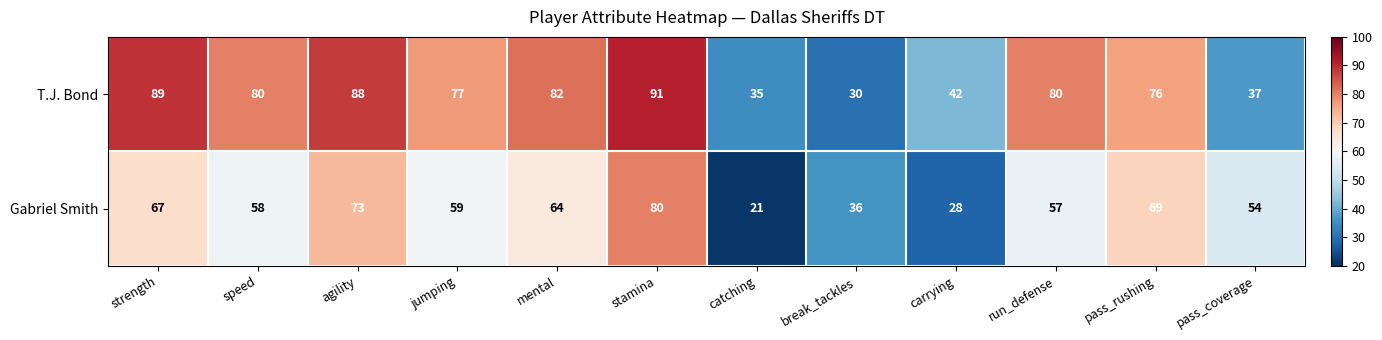

The value of T.J. Bond at jumping is 77. True or false?

True